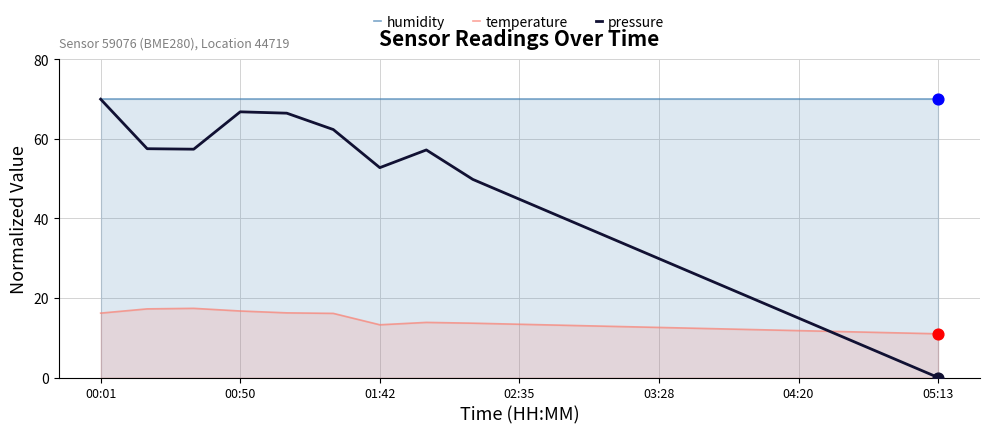

At how many categories does at least one series exceed 35?

19